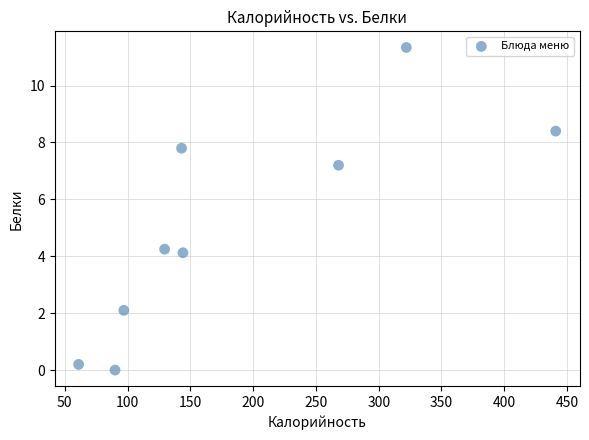

What is the average X value?

188.4